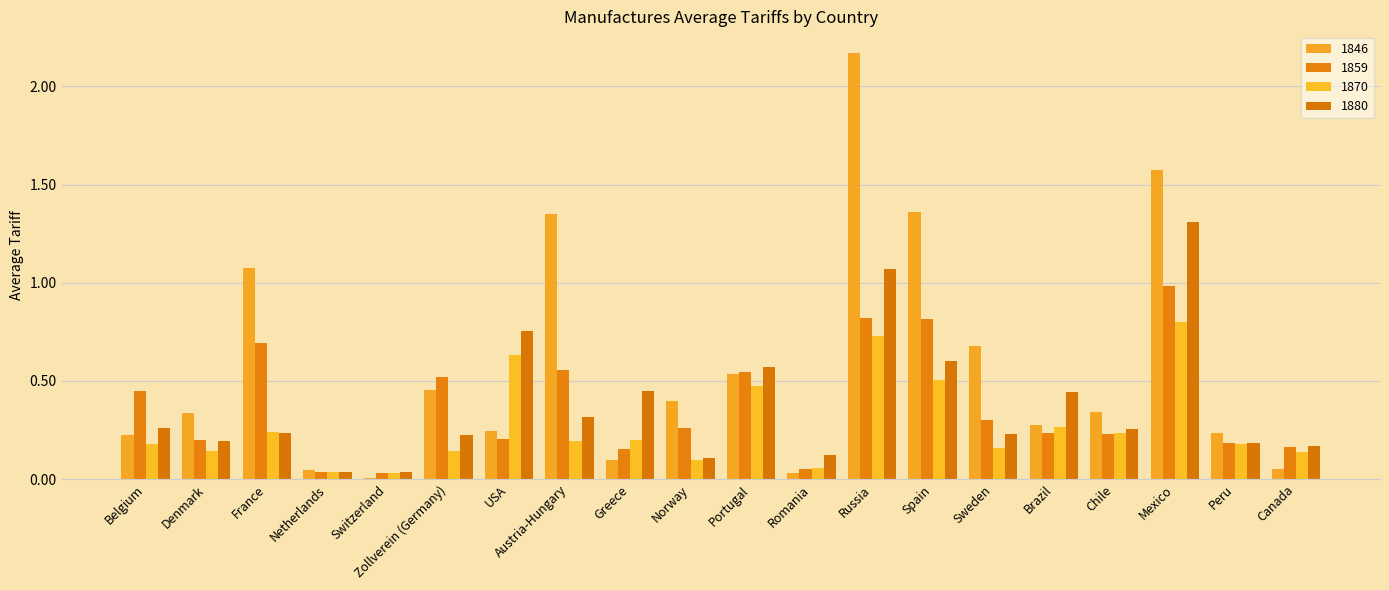

Rank the categories by 1859 value from highest to lowest.

Mexico, Russia, Spain, France, Austria-Hungary, Portugal, Zollverein (Germany), Belgium, Sweden, Norway, Brazil, Chile, USA, Denmark, Peru, Canada, Greece, Romania, Netherlands, Switzerland